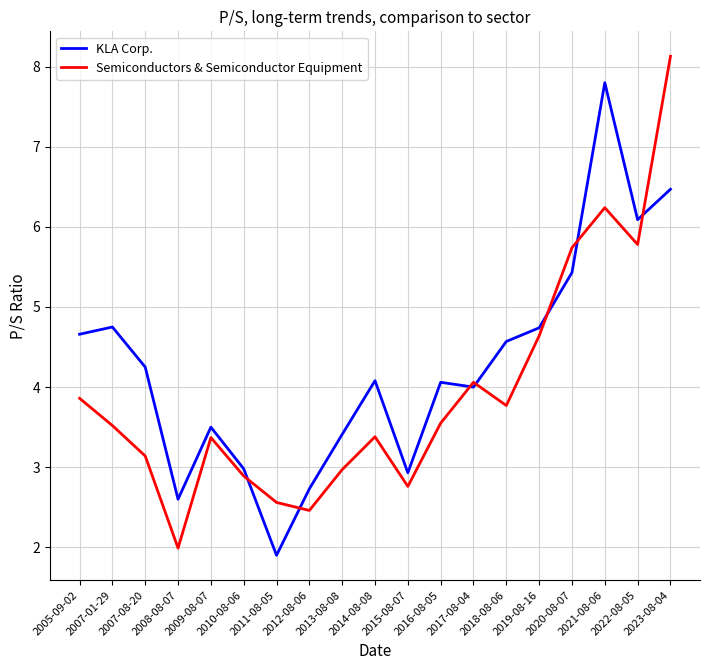

What is the minimum value shown in the chart?

1.9